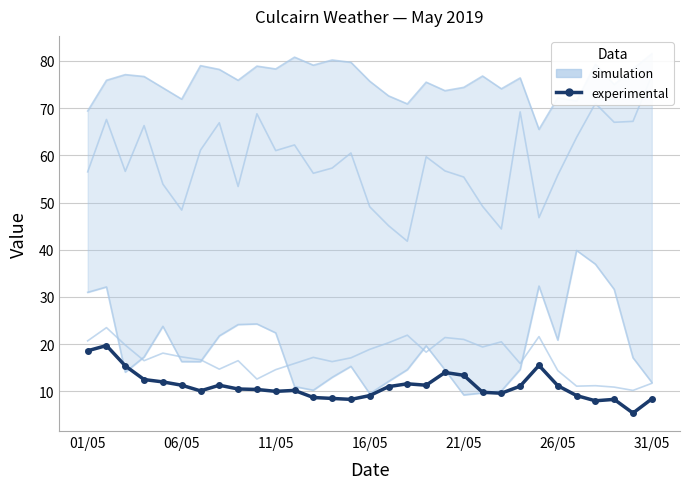

Reading right to left, what are all the values shown in this chart?

simulation: 81.5	78.3	75.0	79.3	71.5	72.2	65.5	76.4	74.1	76.8	74.4	73.7	75.5	70.9	72.6	75.7	79.7	80.2	79.1	80.8	78.3	78.9	75.9	78.2	79.0	71.9	74.3	76.7	77.1	75.9	69.4
experimental: 8.4	5.4	8.3	8.0	9.1	11.2	15.5	11.1	9.6	9.8	13.4	14.0	11.3	11.6	11.0	9.1	8.3	8.5	8.7	10.2	10.0	10.4	10.5	11.3	10.1	11.3	12.0	12.5	15.4	19.7	18.6